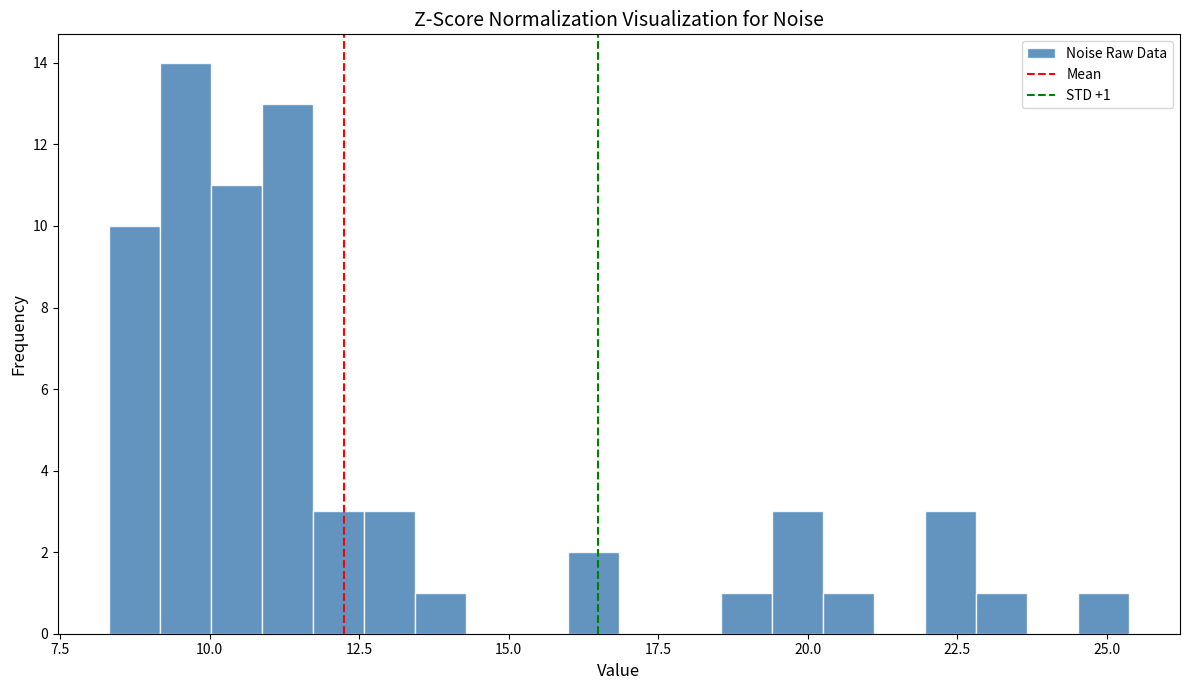

Around what value on the x-axis is the tallest bar? Give the approximate position of its centre, as read against the axis.

9.5